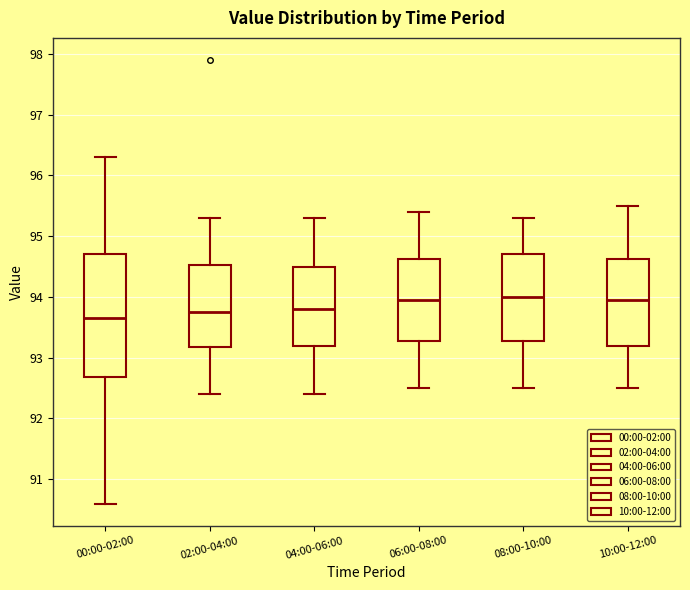

Where does the median line of the box for 02:00-04:00 sit on the y-axis? The values are not printed on the chart, so give them approximately, as read against the axis.

93.8